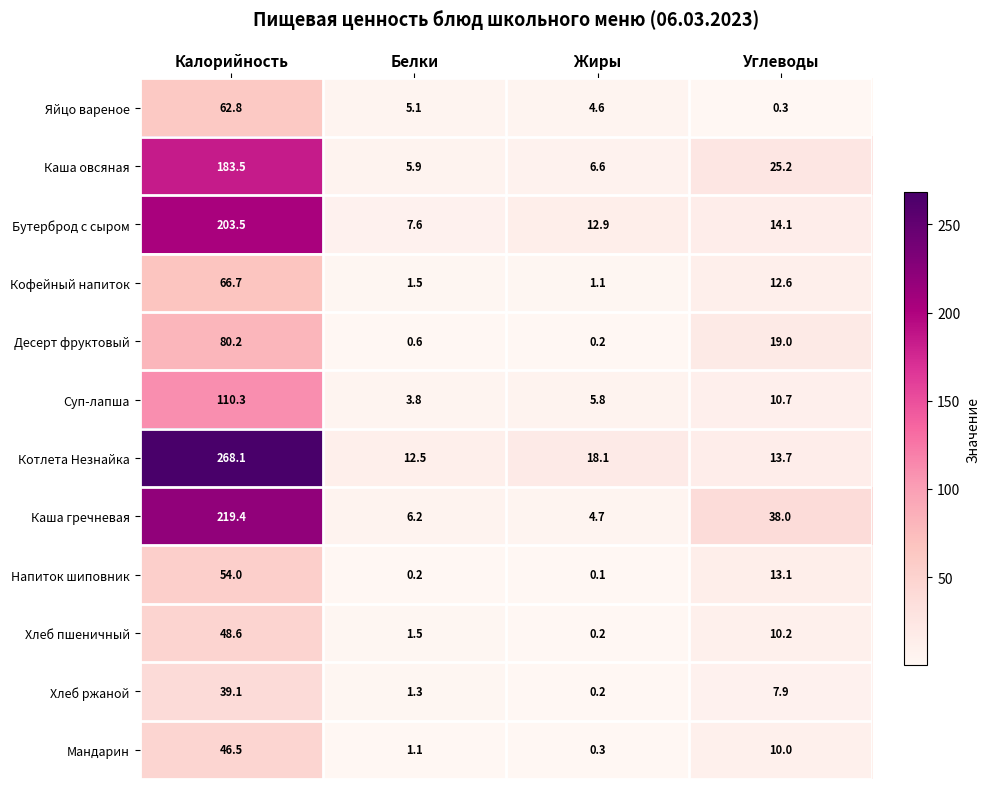

What is the sum of all Кофейный напиток values?

81.9